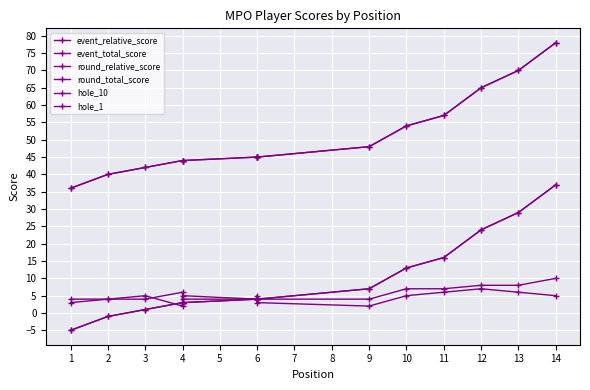

At how many categories does at least one series exceed 51?

5